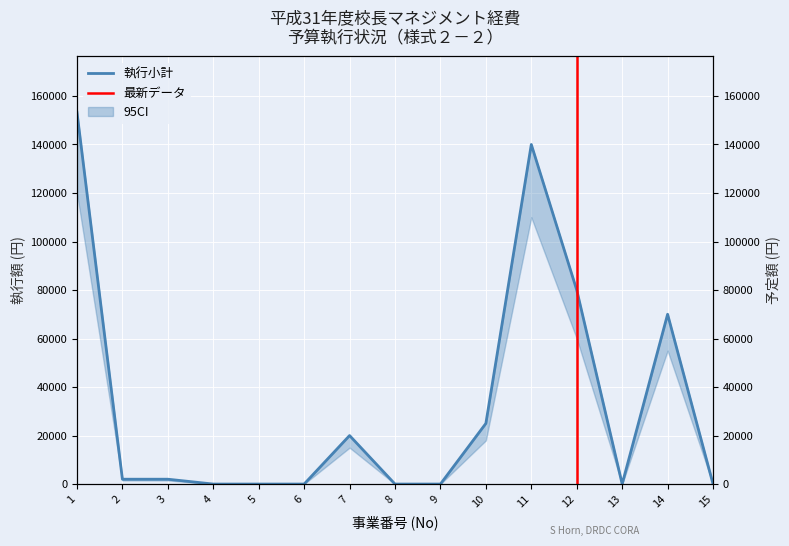

Which category has the highest value in the 予定小計 series?

1